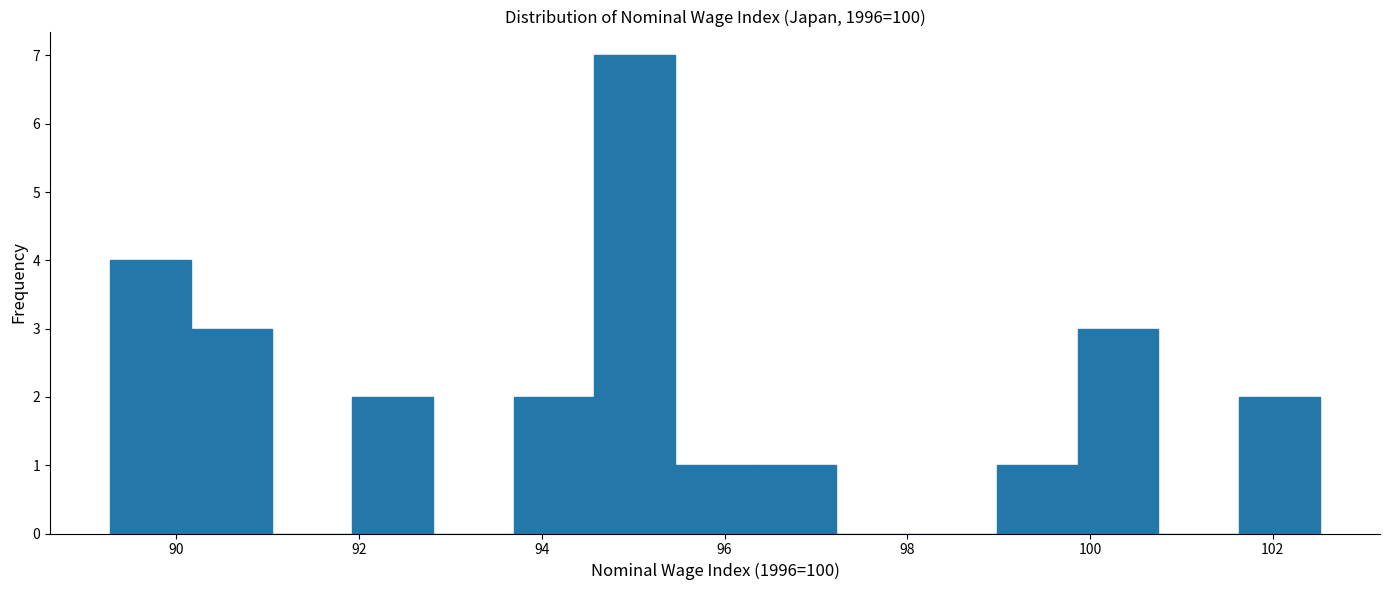

Which range on the x-axis has the tallest bar?

94.6 to 95.4